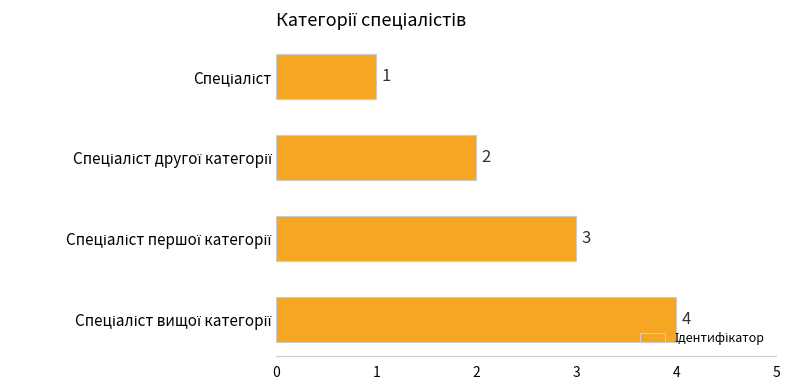

What is the value of the 1st bar from the top?

1